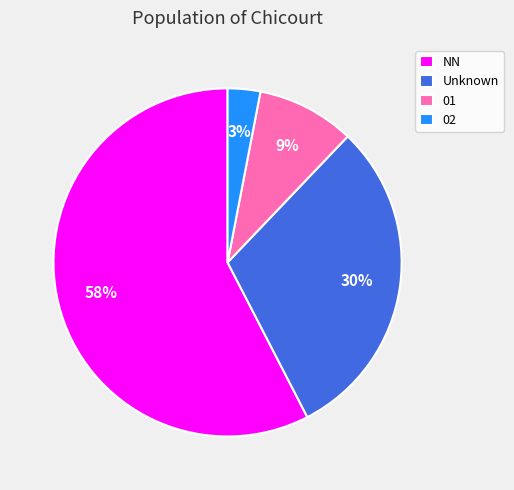

The 01 slice represents 9% of the pie. True or false?

True